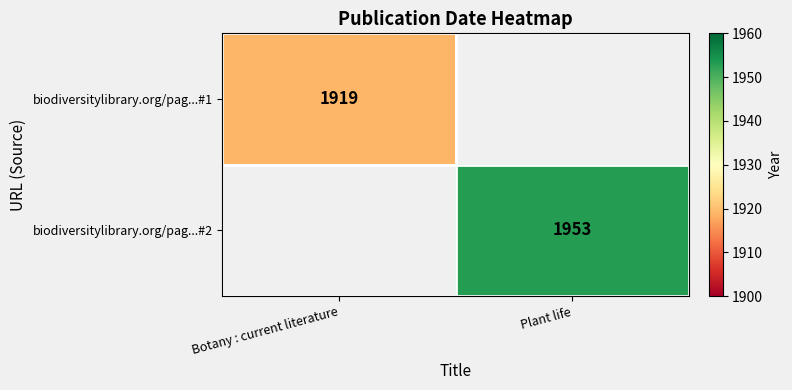

The value of biodiversitylibrary.org/pag...#2 at Plant life is 3345. True or false?

False